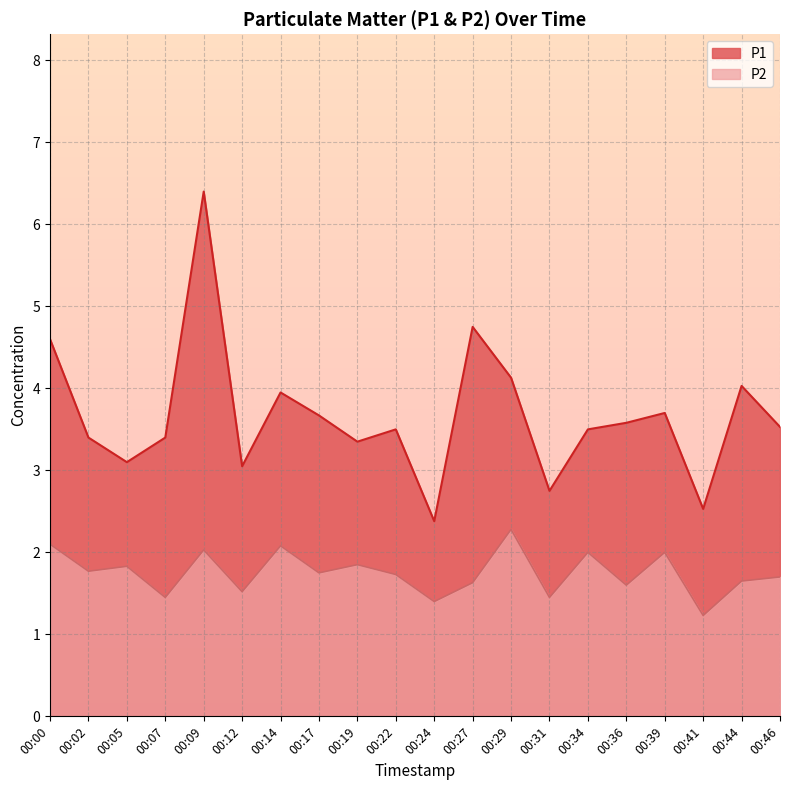

Which series has the largest total across all categories?

P1